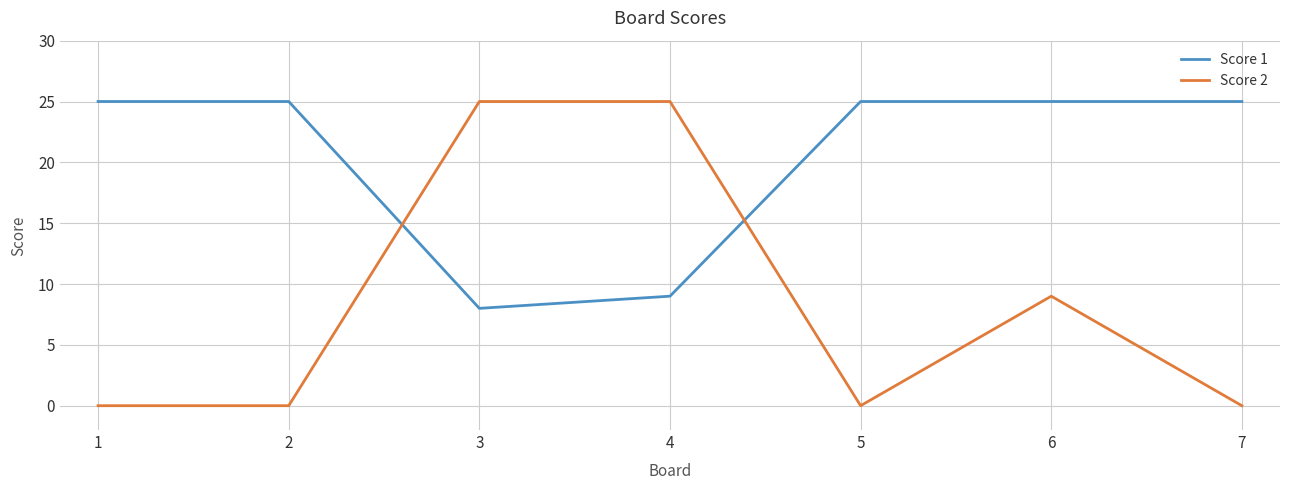

What is the difference between the highest and lowest values at 3?

17